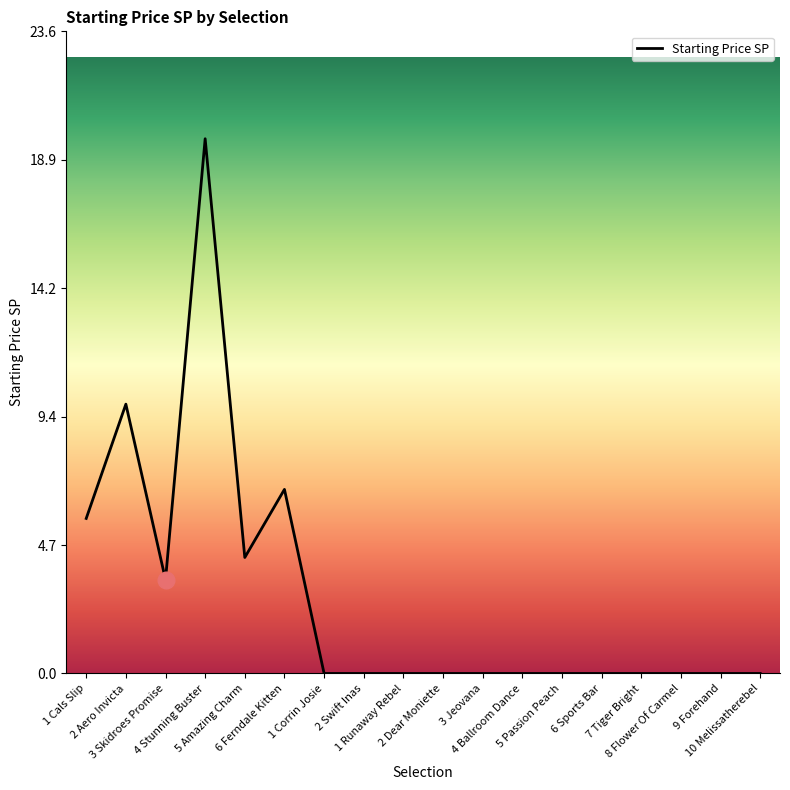

True or false: the data has more than 2 interior local peaks.

True